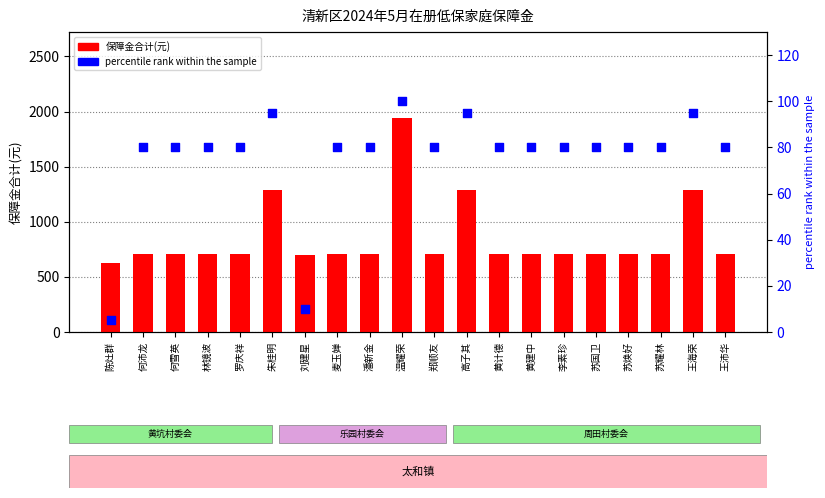

Which series has the largest Y range (max minus min)?

保障金合计(元)